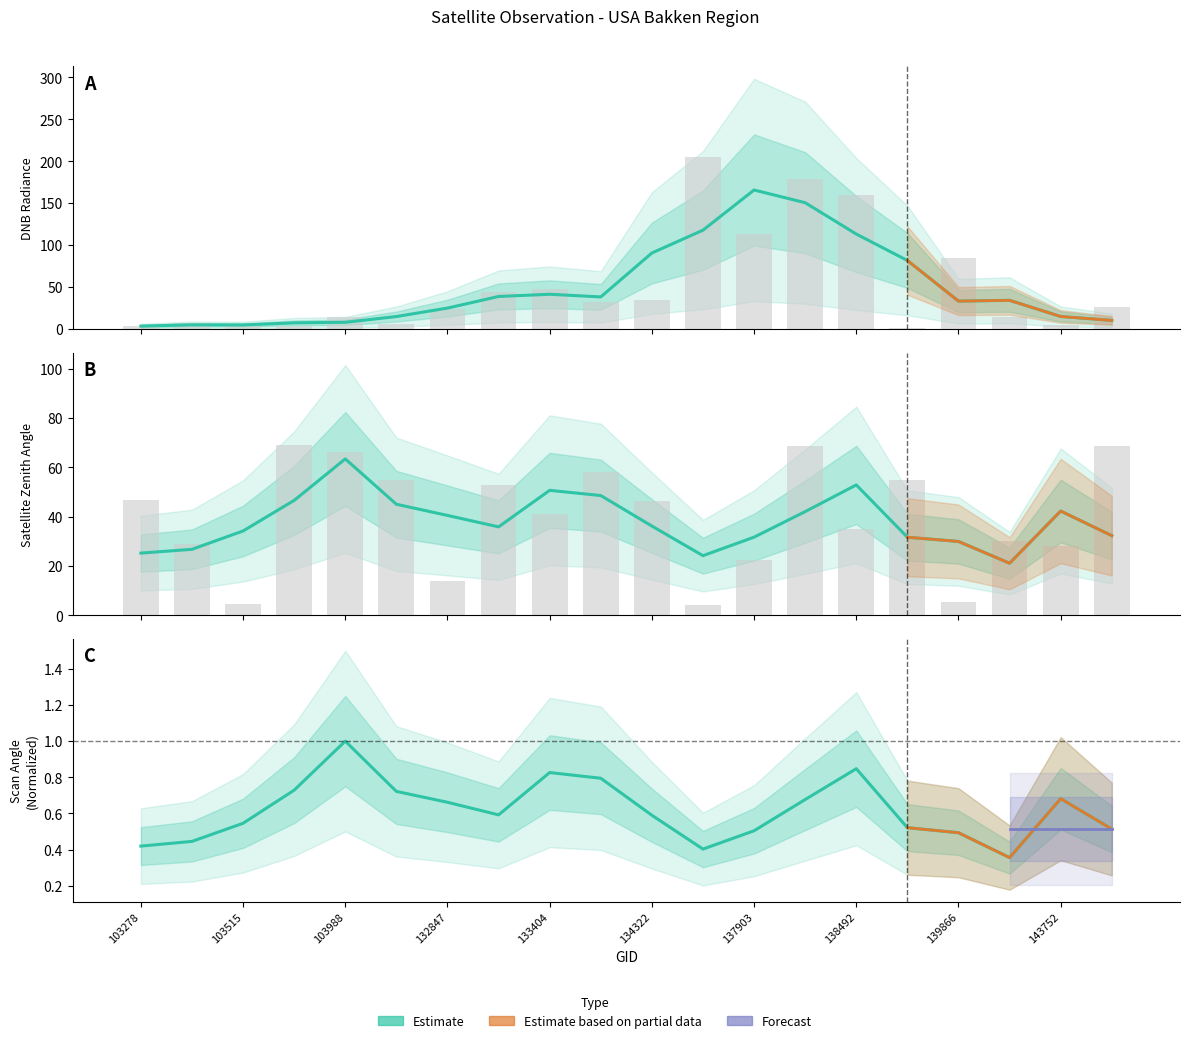

What is the approximate value of dnbrad at 137916?

178.8